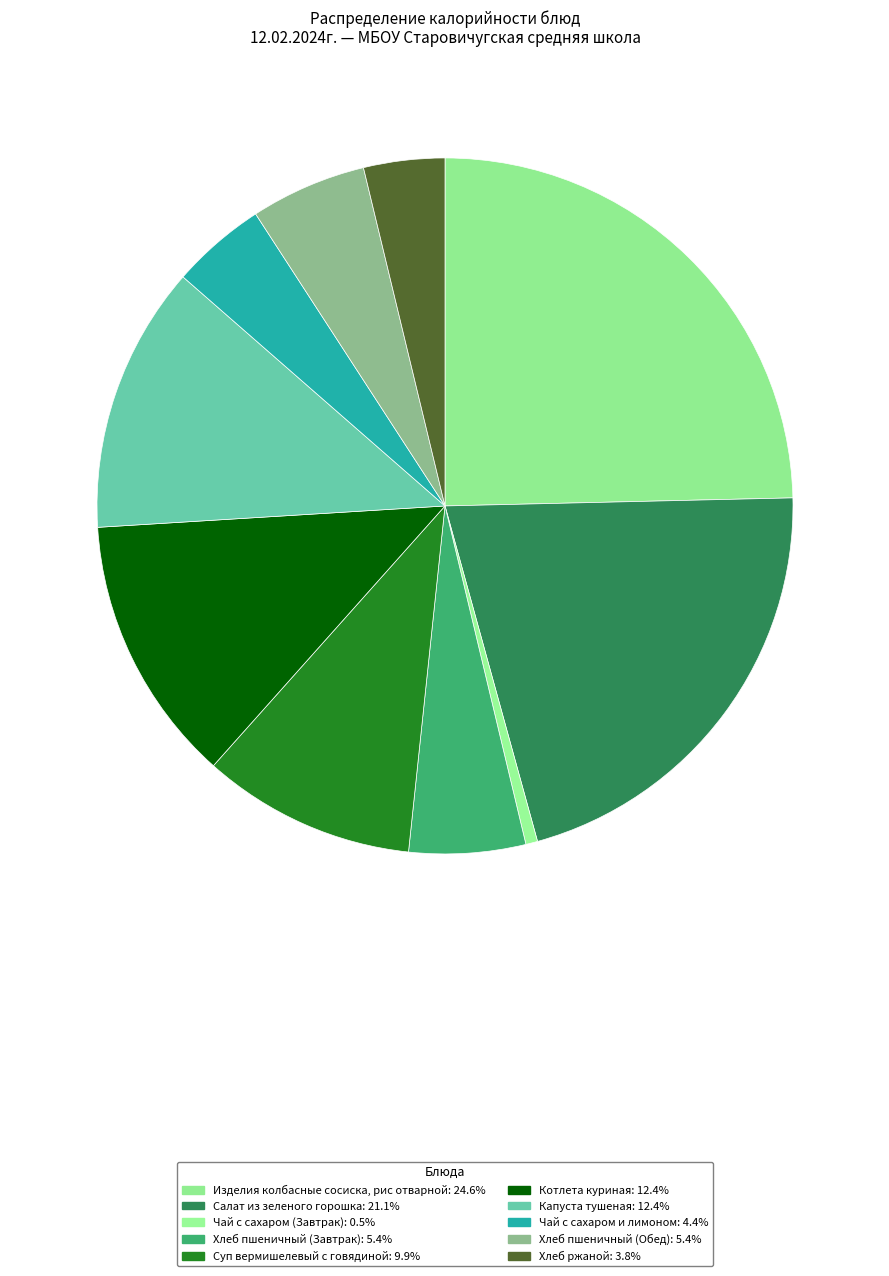

Count the number of slices in the pie.

10